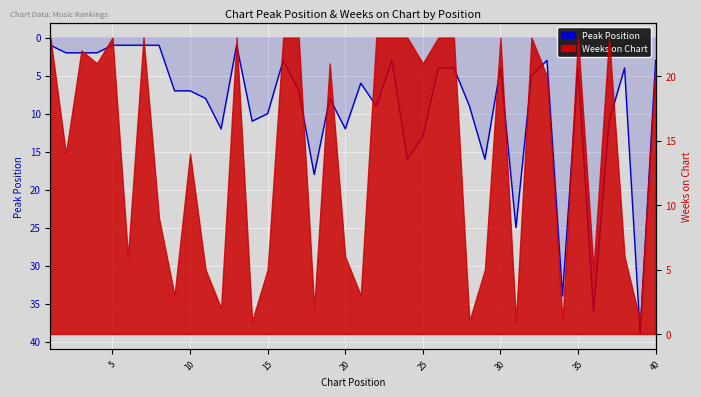

What is the maximum value shown in the chart?

39